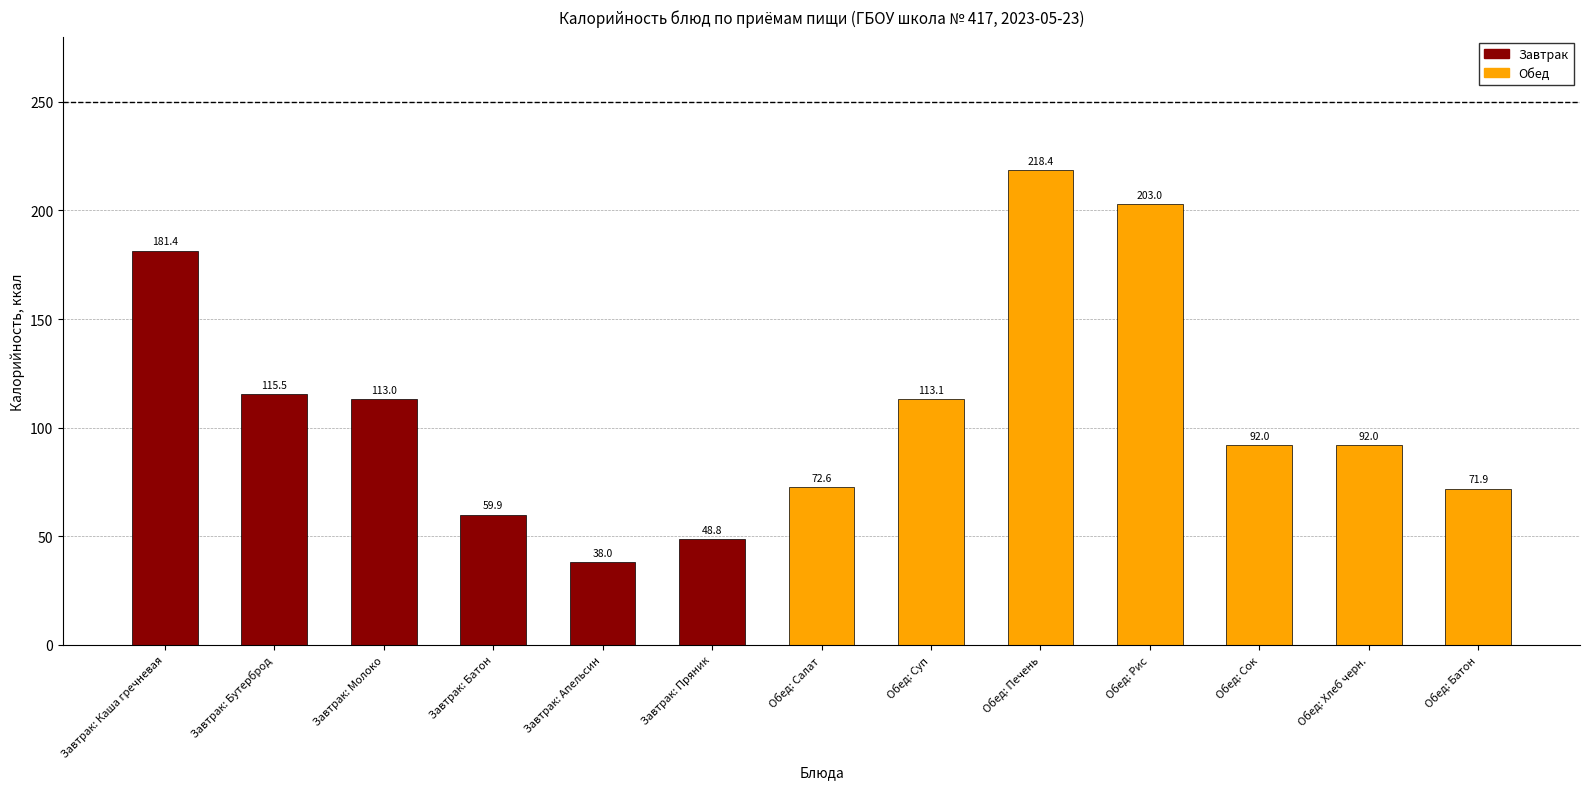

What is the average value?

109.2